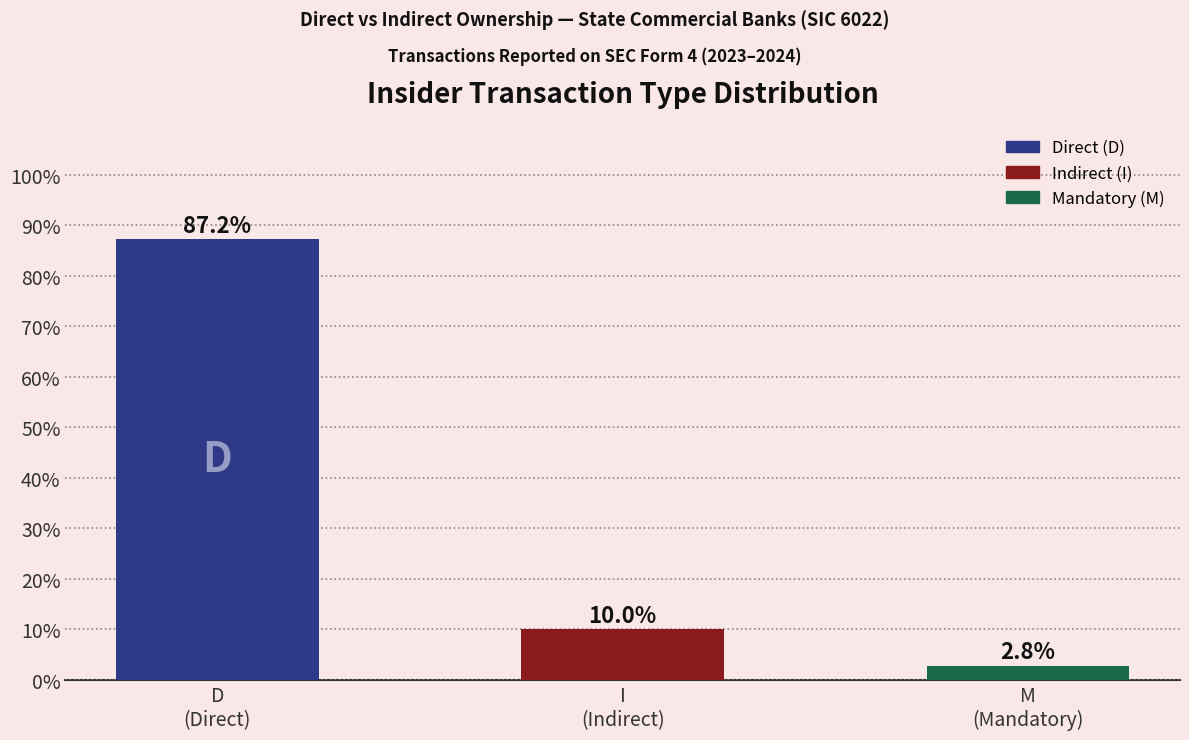

List the labels in order of value, largest first.

D
(Direct), I
(Indirect), M
(Mandatory)